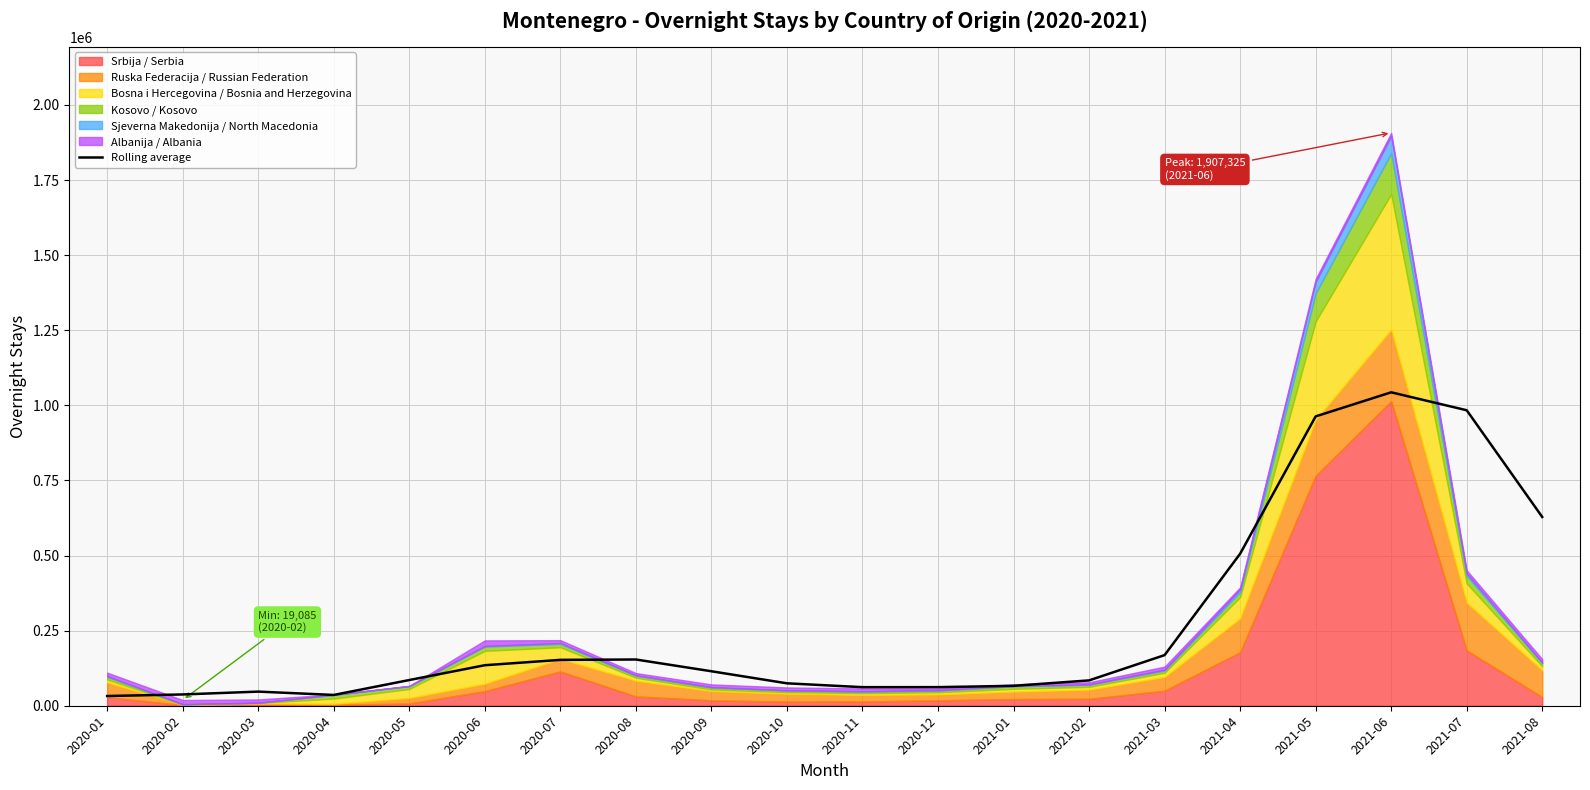

What is the value of the 10th point from the left?

74637.8